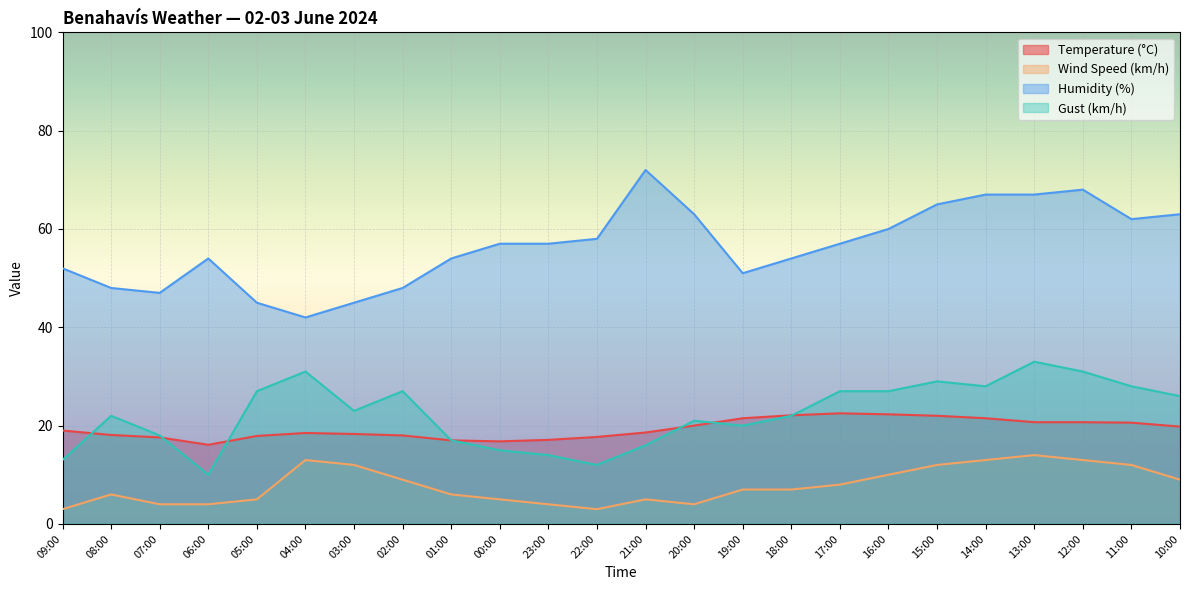

What is the value of the Wind Speed (km/h) point at the 8th from the left?

9.0